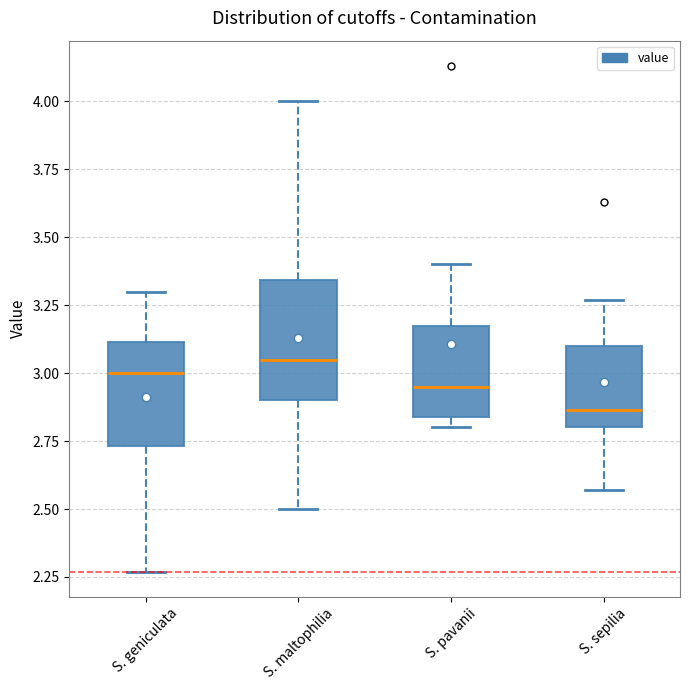

Reading left to right, read every box against the y-axis: the position of its median line, the range the box covers, and the ends of its whiskers. The values are not printed on the chart, so give them approximately, as read against the axis.

S. geniculata: median 3.00, box 2.75 to 3.10, whiskers 2.25 to 3.30
S. maltophilia: median 3.05, box 2.90 to 3.35, whiskers 2.50 to 4.00
S. pavanii: median 2.95, box 2.85 to 3.20, whiskers 2.80 to 3.40
S. sepilia: median 2.85, box 2.80 to 3.10, whiskers 2.55 to 3.25